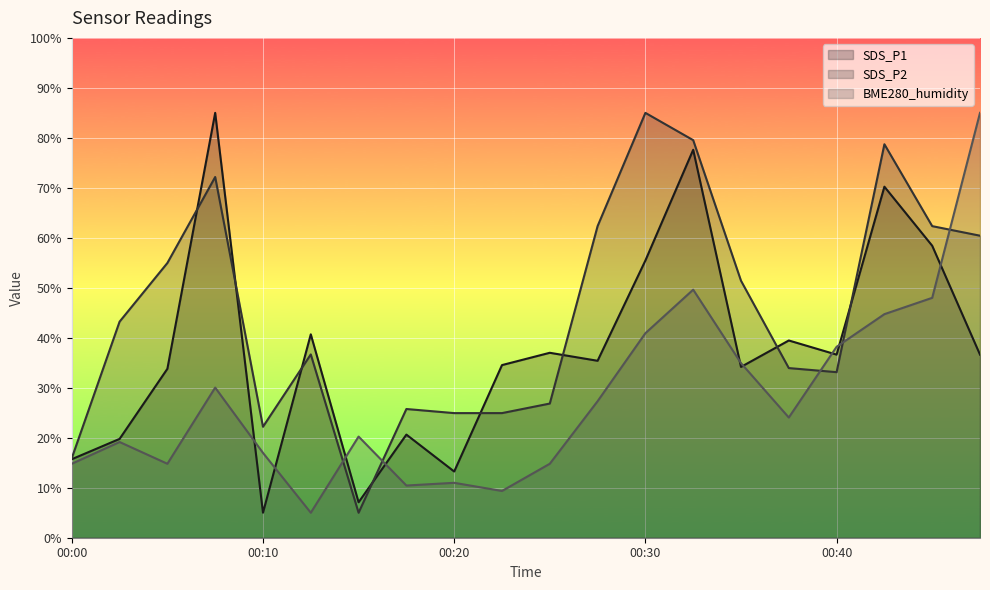

Which series changed the most between 00:08 and 00:30?

SDS_P1